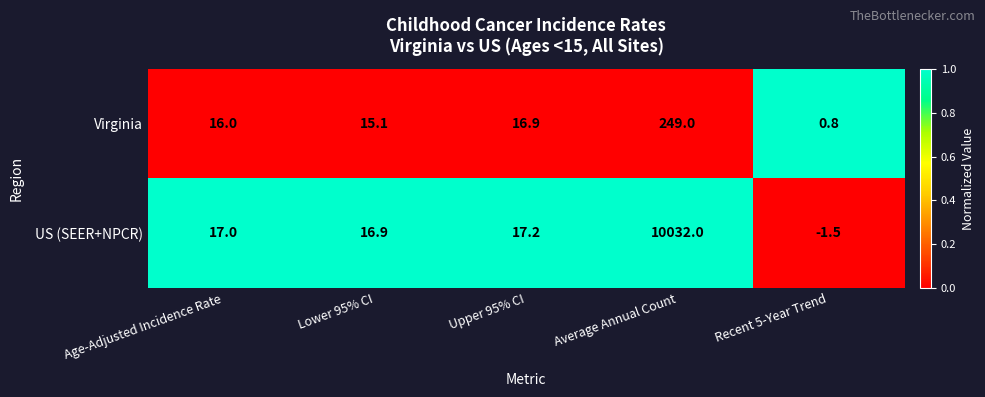

Which series has the largest range (max minus min)?

US (SEER+NPCR)